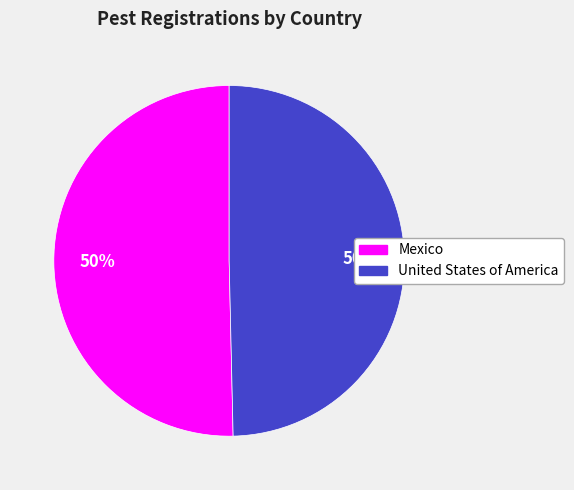

Approximately how many times larger is the value at United States of America compared to Mexico?

1.0